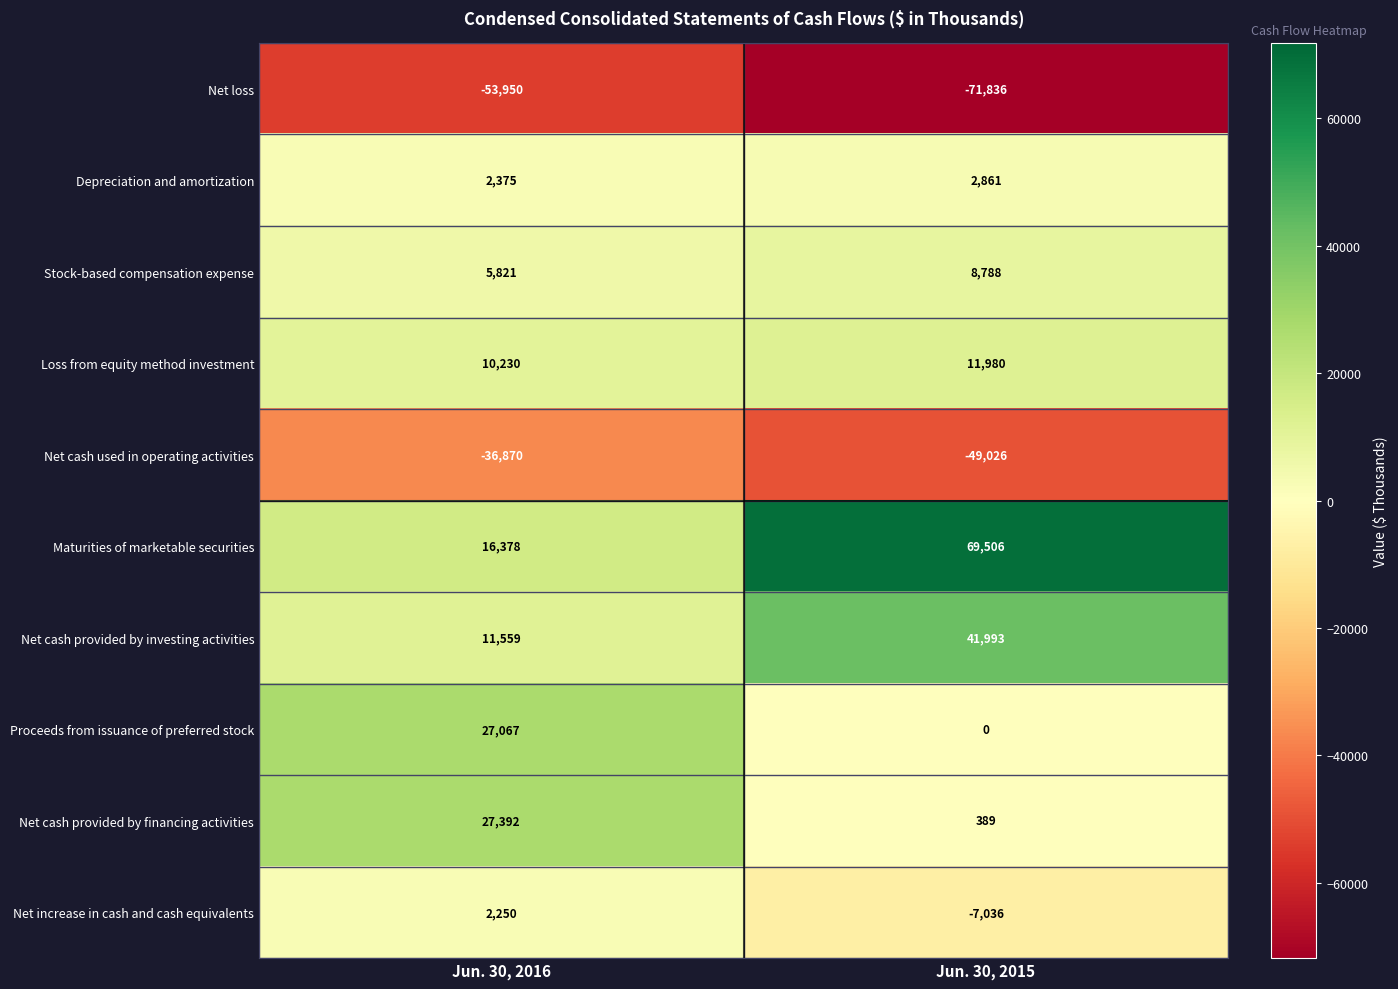

Count the number of data series in this chart.

10